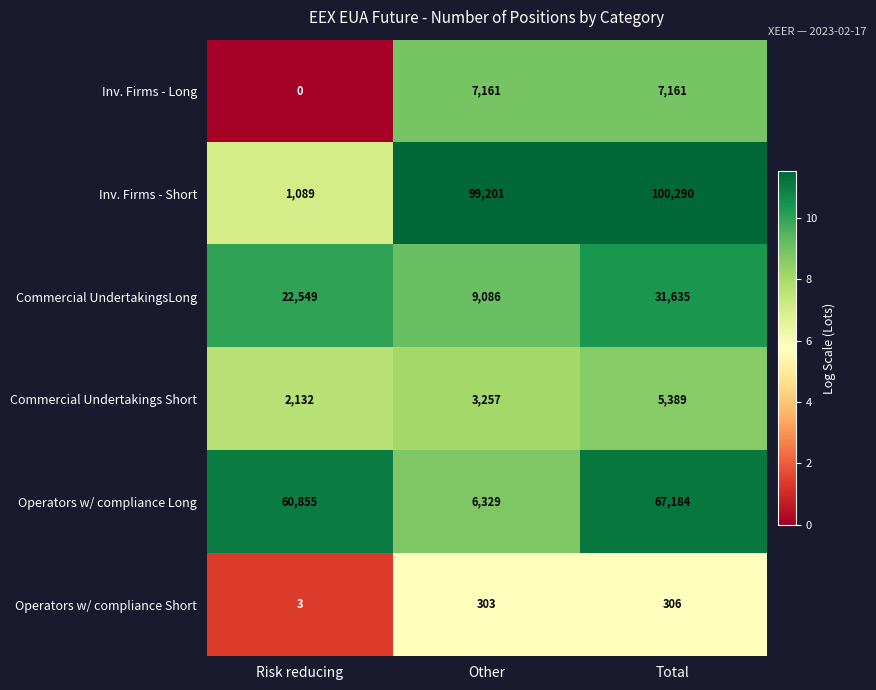

How many data points does each series have?

3